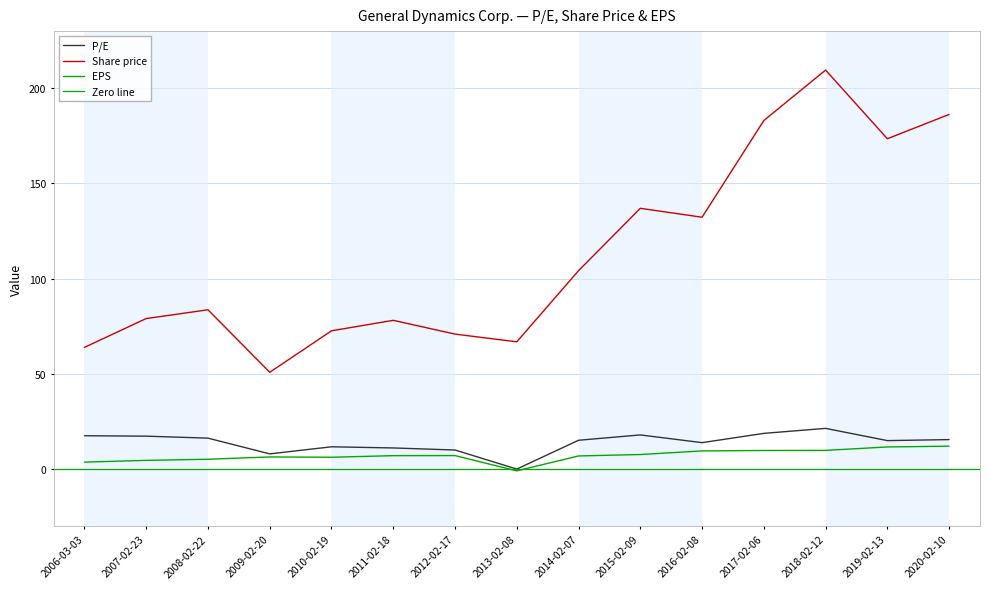

What is the difference between the maximum and minimum values in the P/E series?

21.4